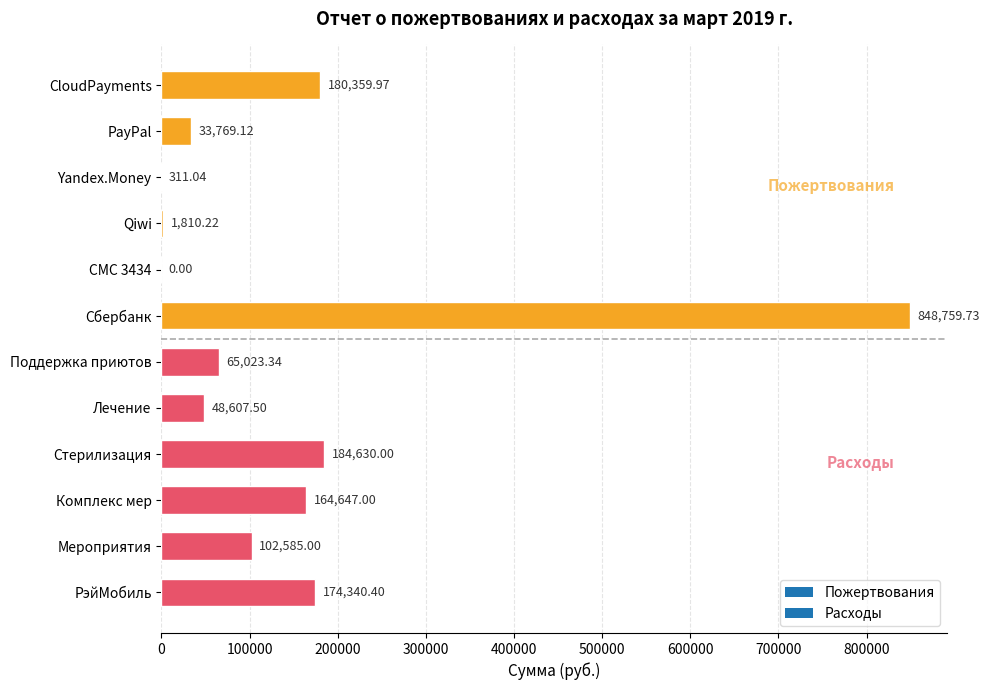

At which label is the value closest to 424379?

Стерилизация